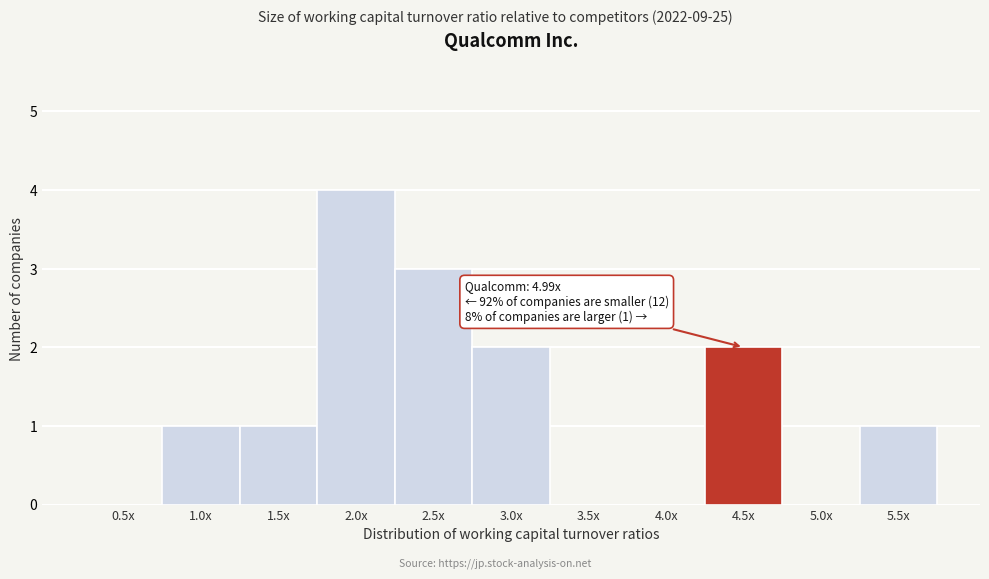

Reading right to left, extract all data points from this chart.

5.5x=1	5.0x=0	4.5x=2	4.0x=0	3.5x=0	3.0x=2	2.5x=3	2.0x=4	1.5x=1	1.0x=1	0.5x=0